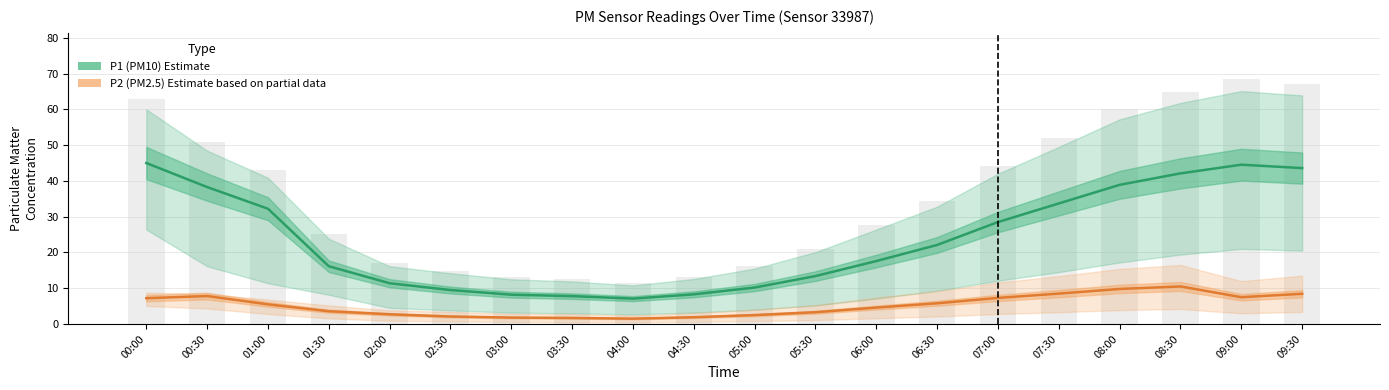

What is the label of the 15th bar from the right?

02:30